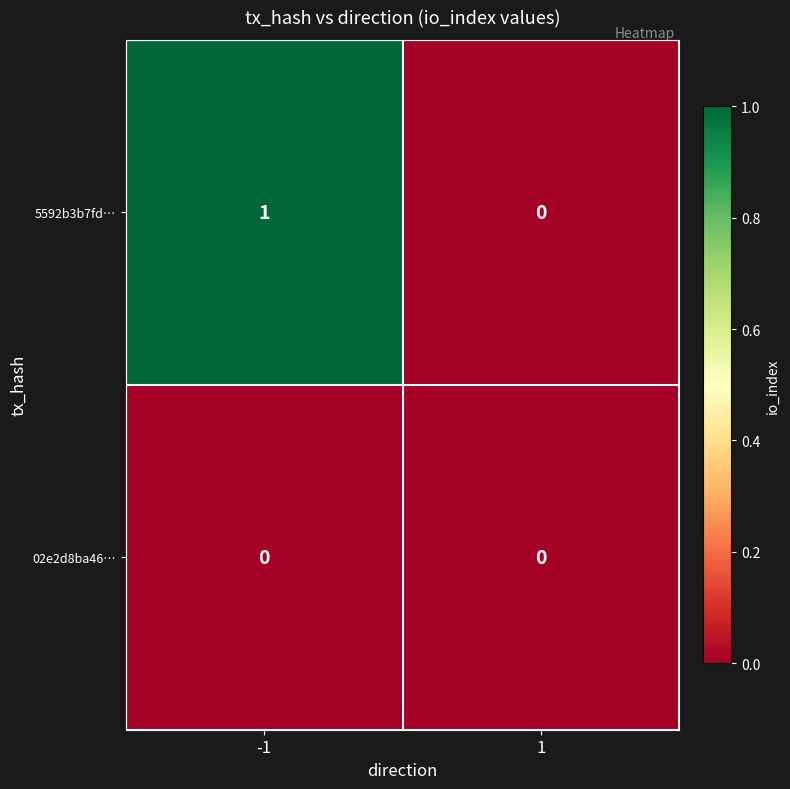

List the series in order of their peak value, lowest first.

02e2d8ba46…, 5592b3b7fd…